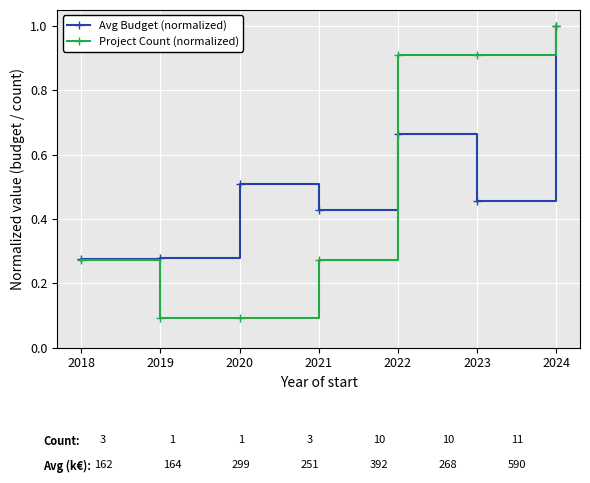

At how many categories does at least one series exceed 0?

7